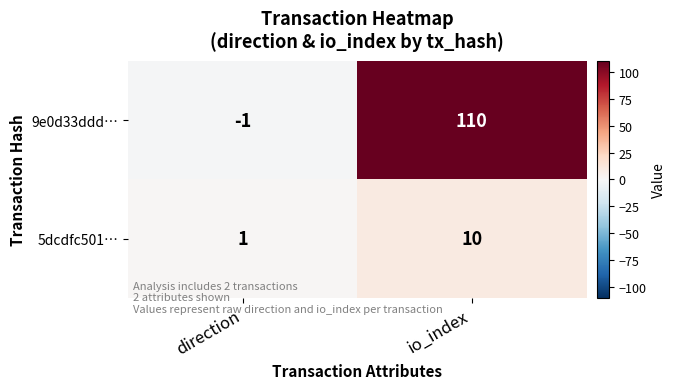

Reading right to left, list all the values displayed in this chart.

9e0d33ddd…: io_index=110	direction=-1
5dcdfc501…: io_index=10	direction=1